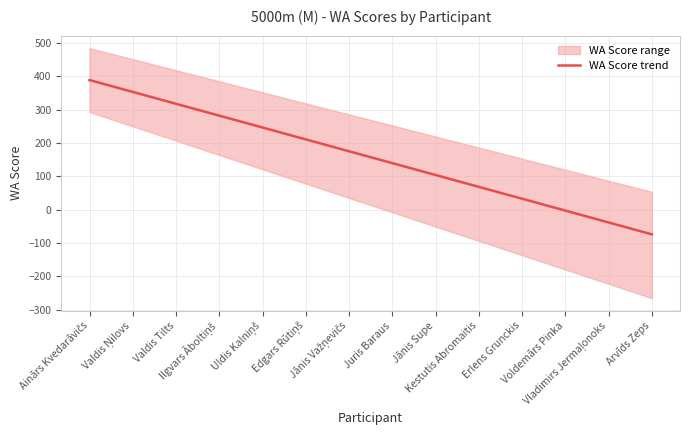

True or false: the data shows 76.9 at Valdis Tilts.

False